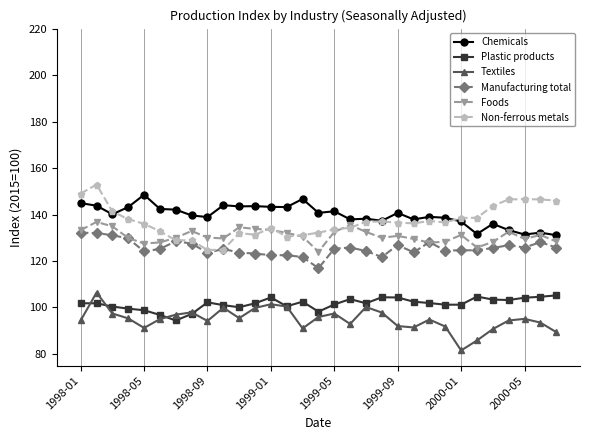

How many lines are shown in the chart?

6